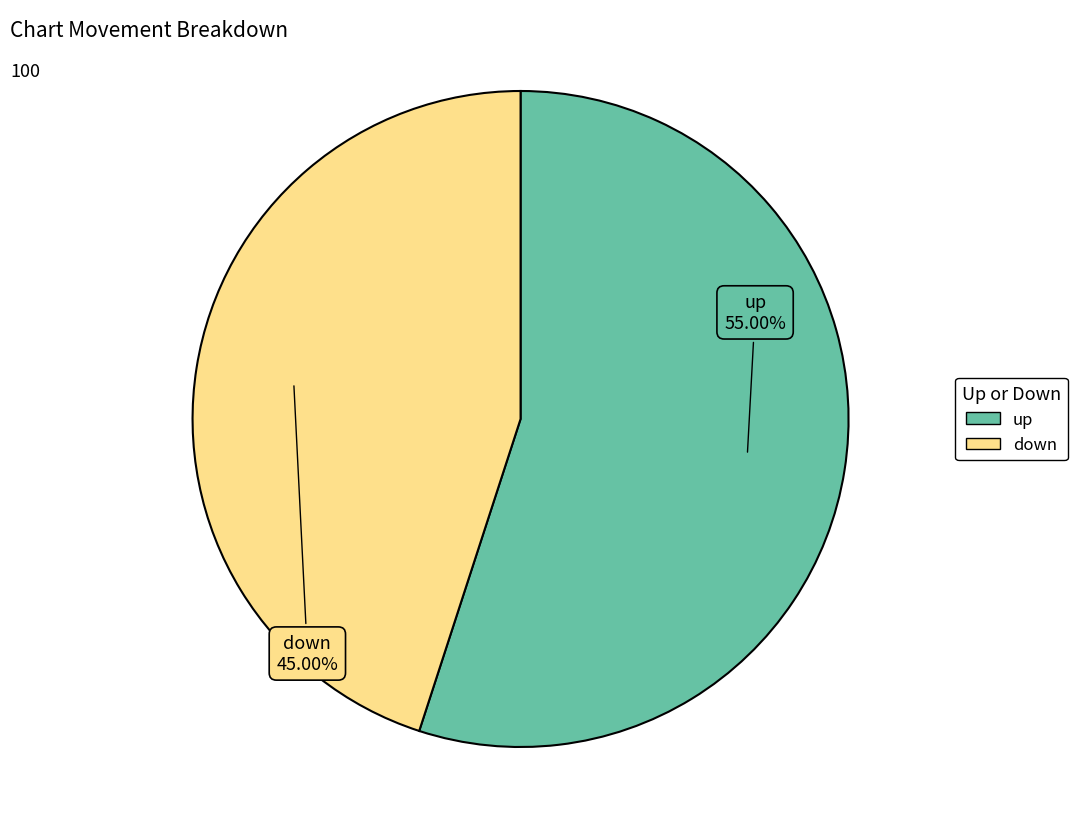

The down slice represents 45% of the pie. True or false?

True